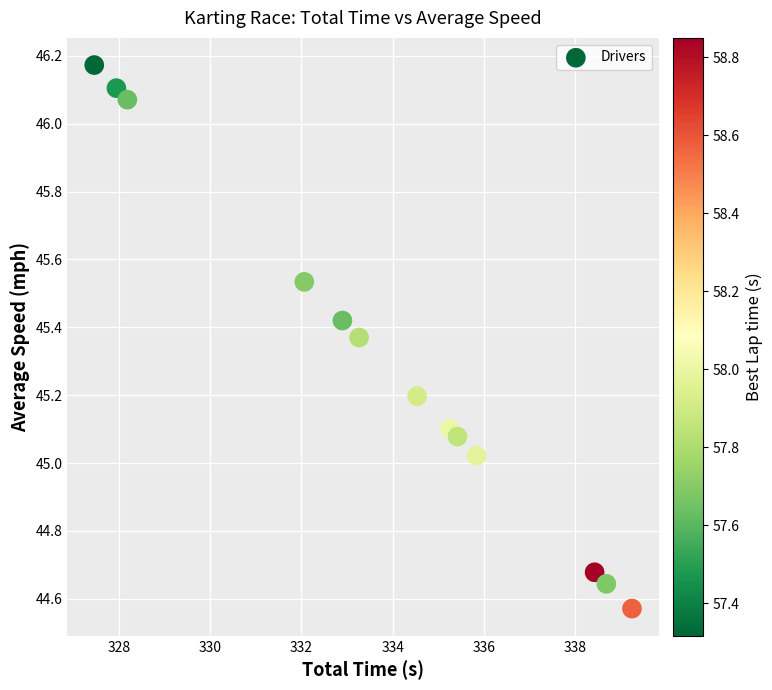

What is the range of Y values (max minus min)?

1.6